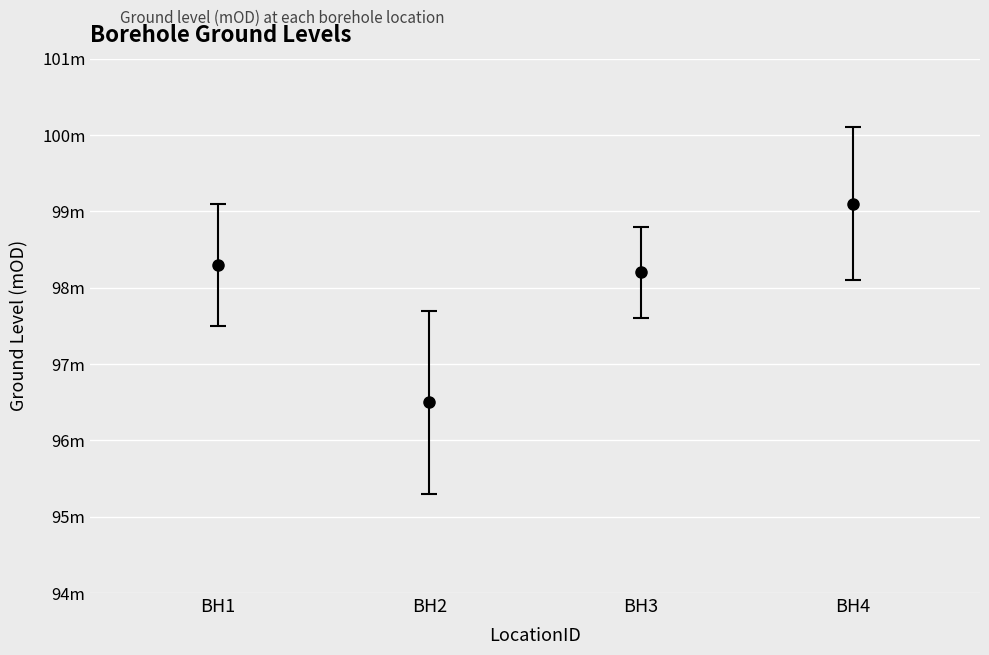

Is this an area chart (filled region under the line)?

No